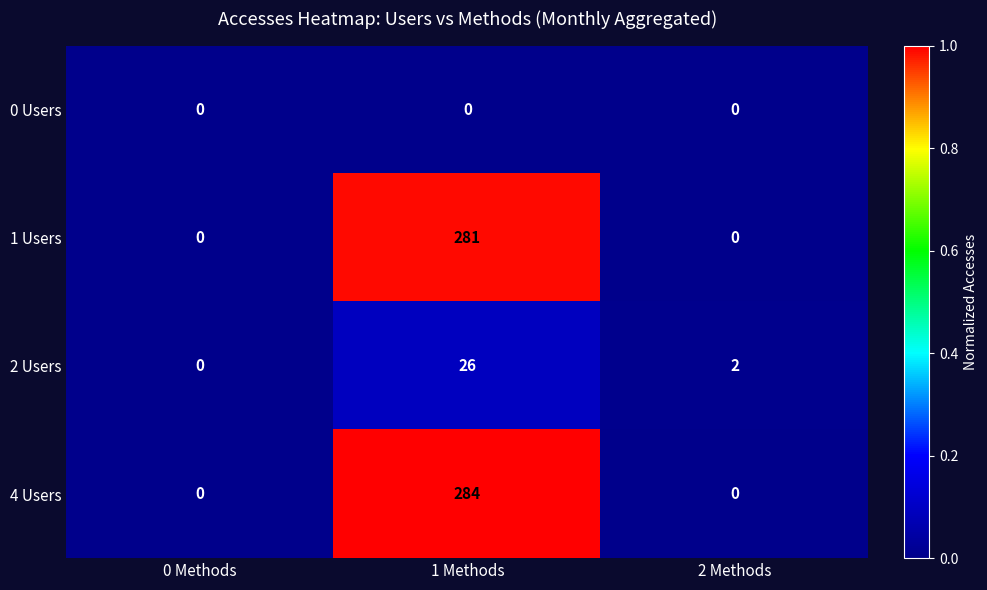

At which category is the sum across all series the highest?

1 Methods